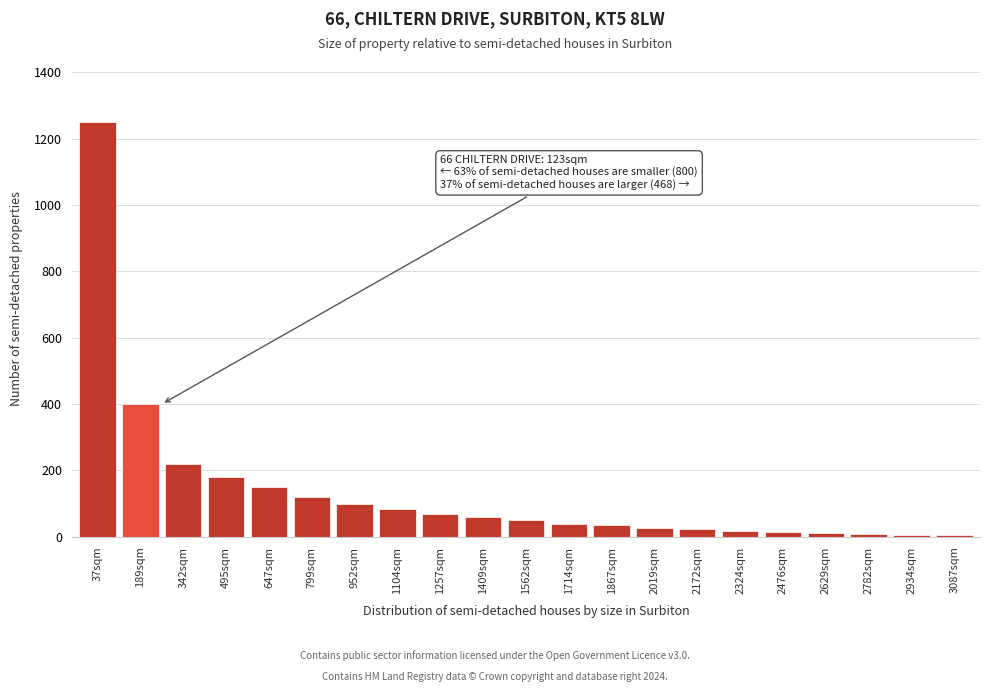

What is the change in value from 952sqm to 1714sqm?

-60